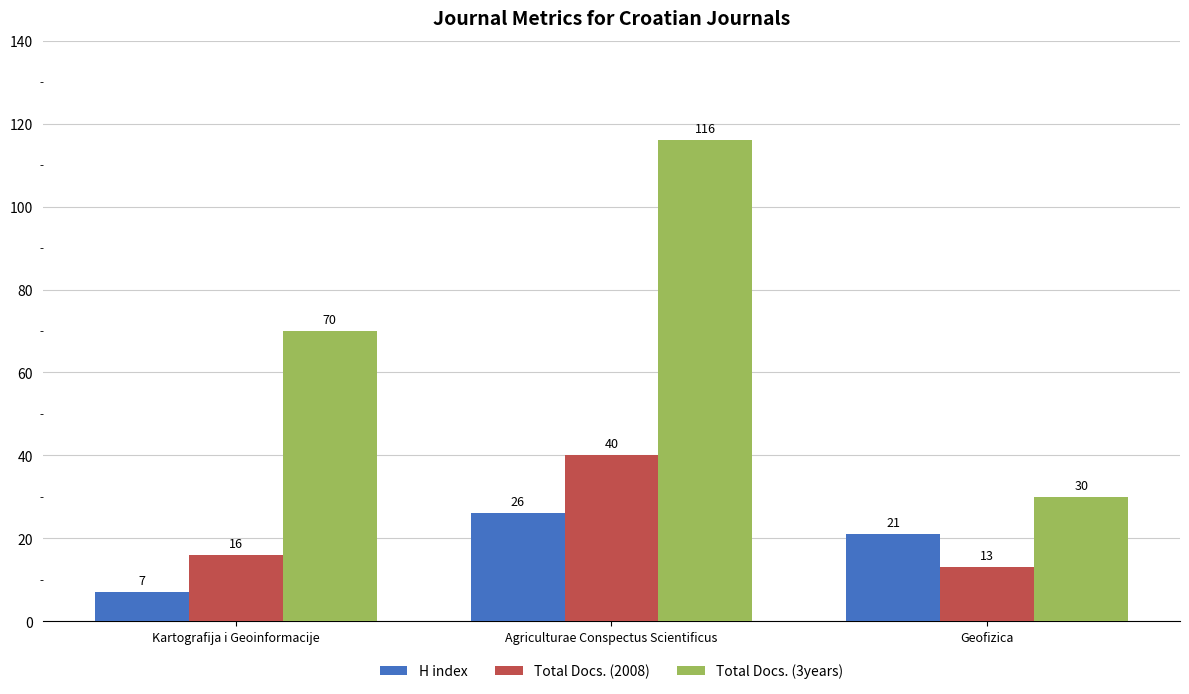

Reading left to right, what are all the values shown in this chart?

H index: 7	26	21
Total Docs. (2008): 16	40	13
Total Docs. (3years): 70	116	30